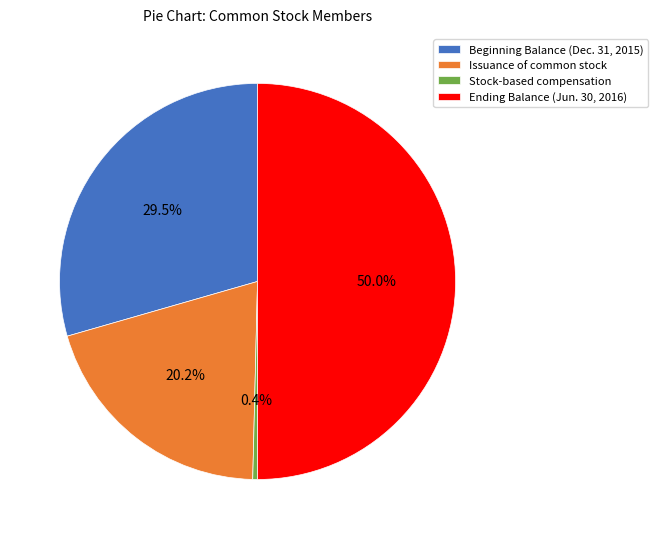

Which slice is the largest?

Ending Balance (Jun. 30, 2016)